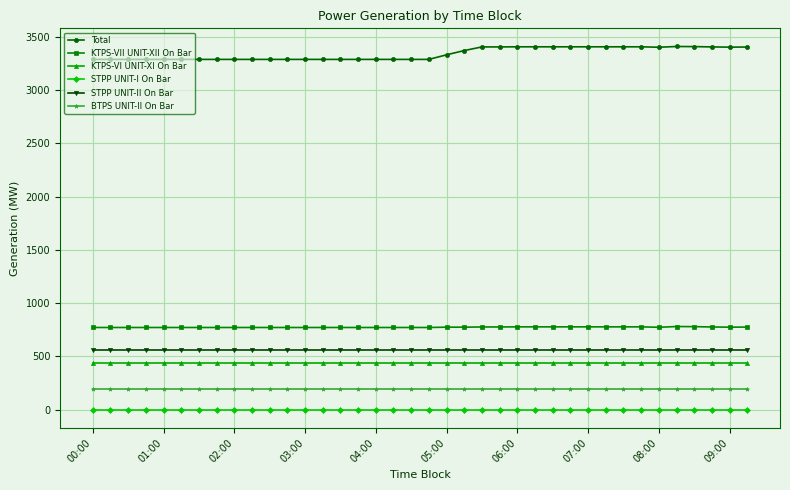

Is this an area chart (filled region under the line)?

No